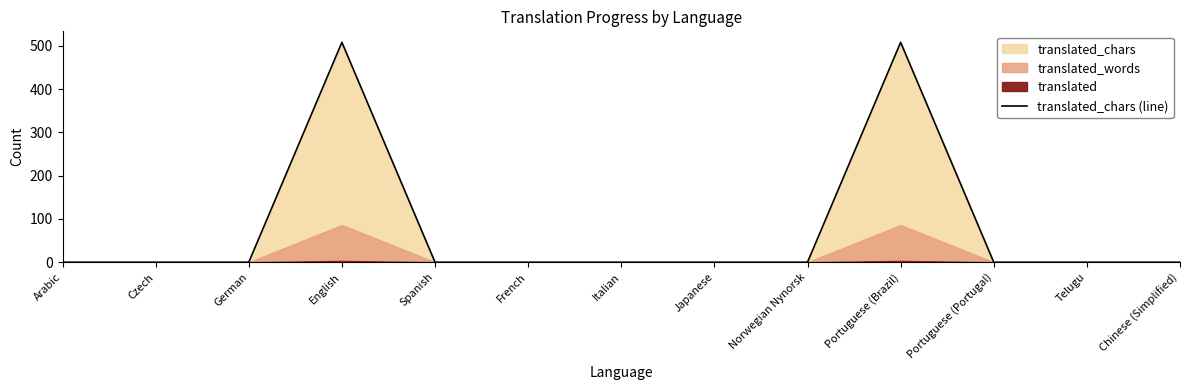

Reading right to left, list all the values displayed in this chart.

Chinese (Simplified)=0	Telugu=0	Portuguese (Portugal)=0	Portuguese (Brazil)=508	Norwegian Nynorsk=0	Japanese=0	Italian=0	French=0	Spanish=0	English=508	German=0	Czech=0	Arabic=0